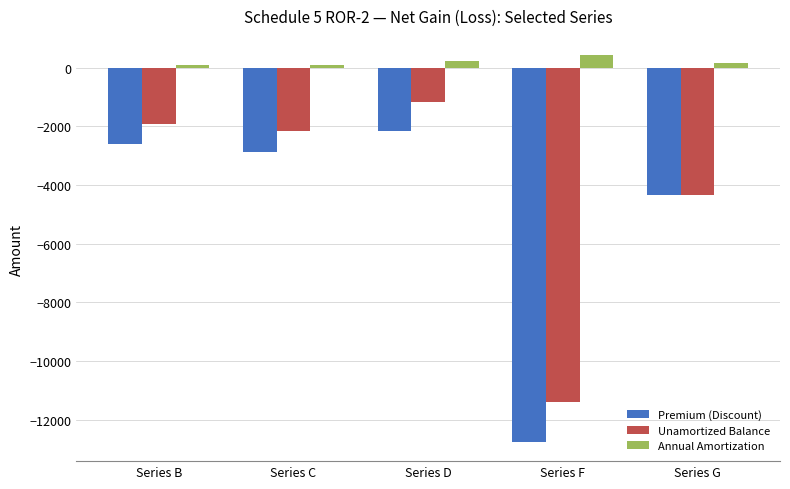

What is the minimum value shown in the chart?

-12749.2